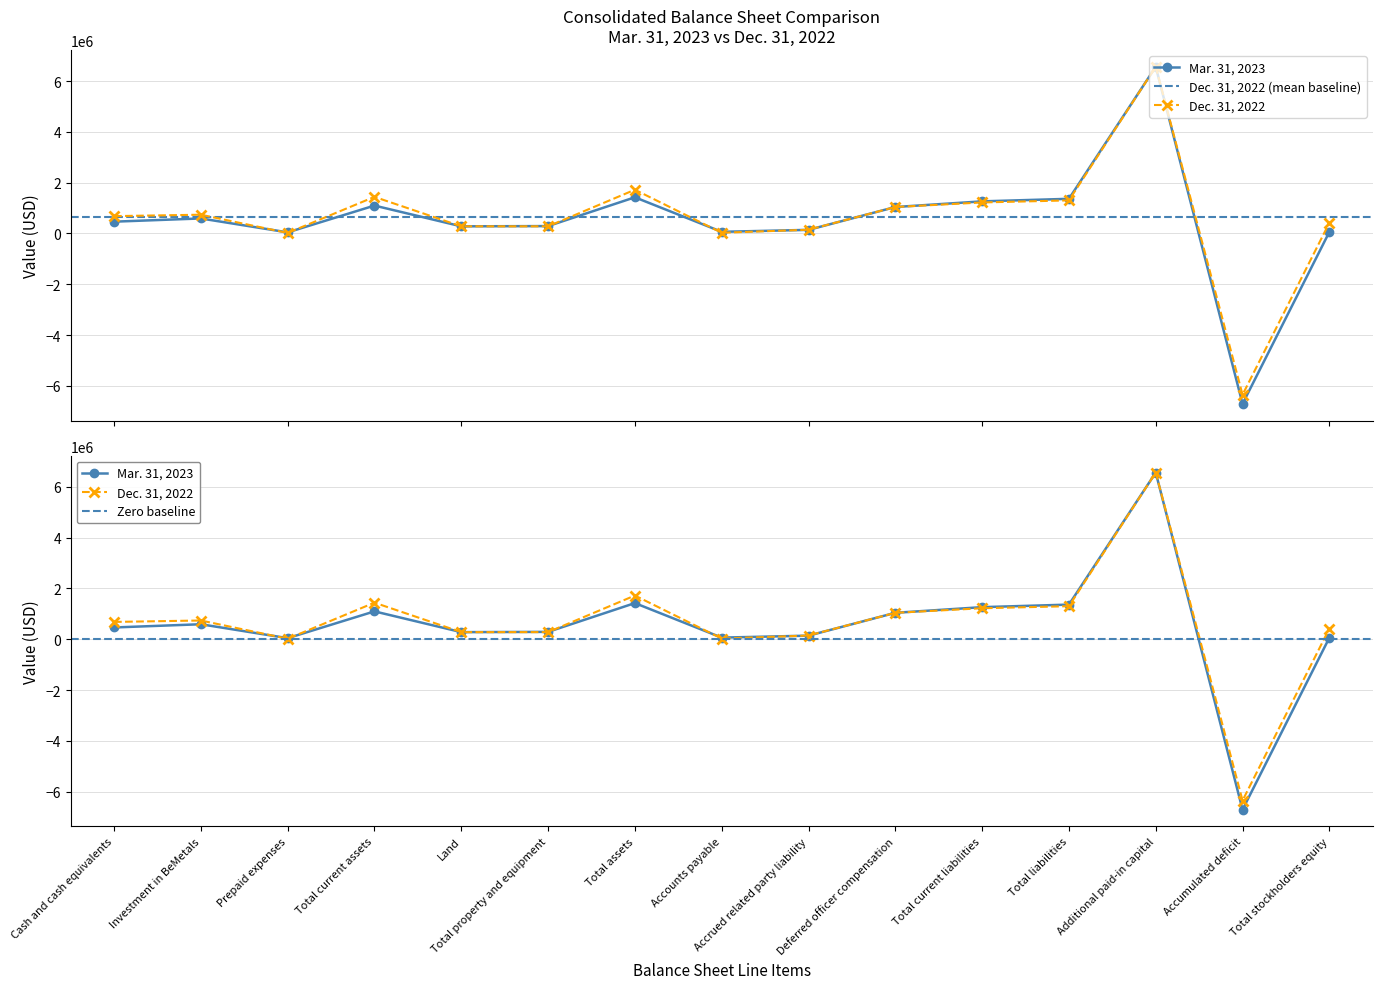

How many series are shown in this chart?

2